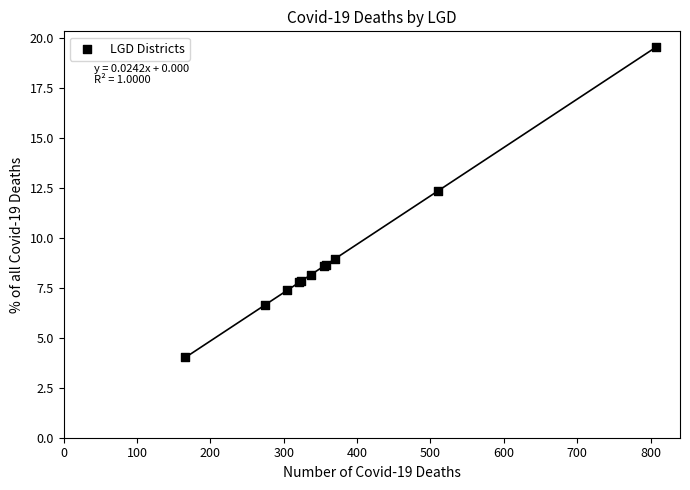

What Y value in the scatter plot is closest to 11?

12.4